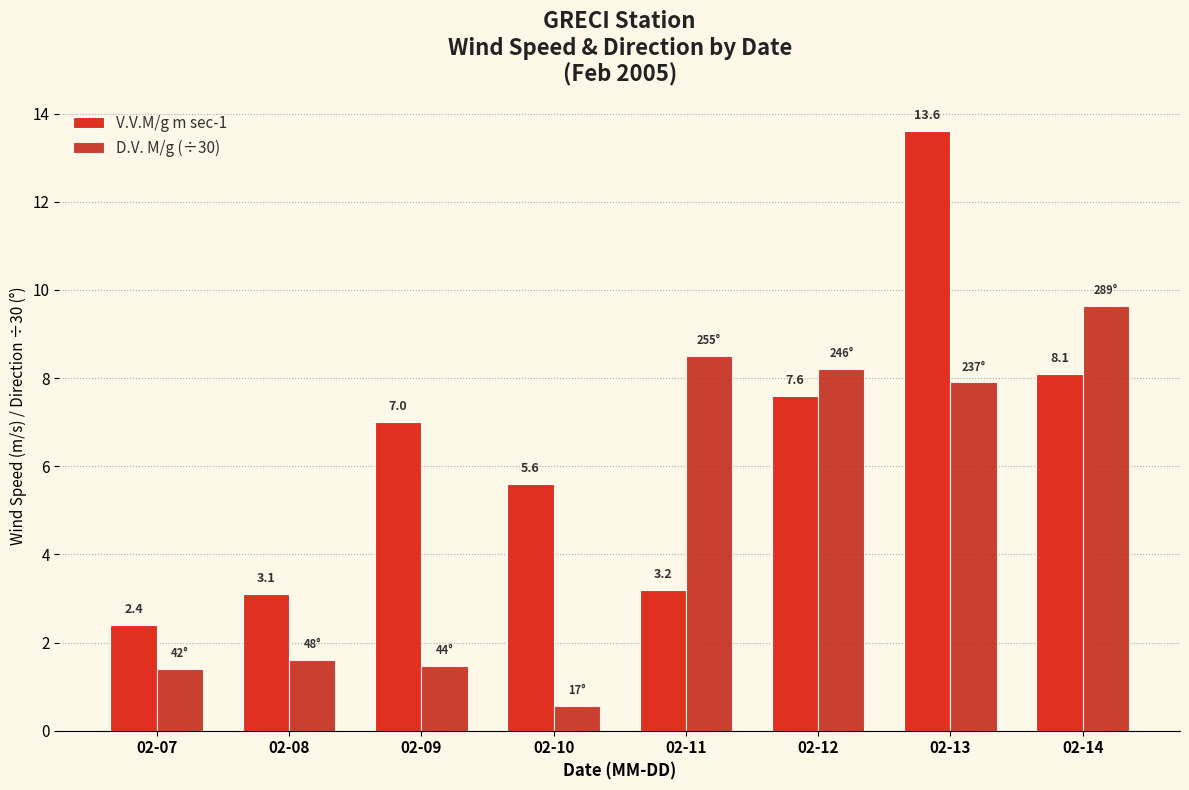

How many bars are there in total?

16